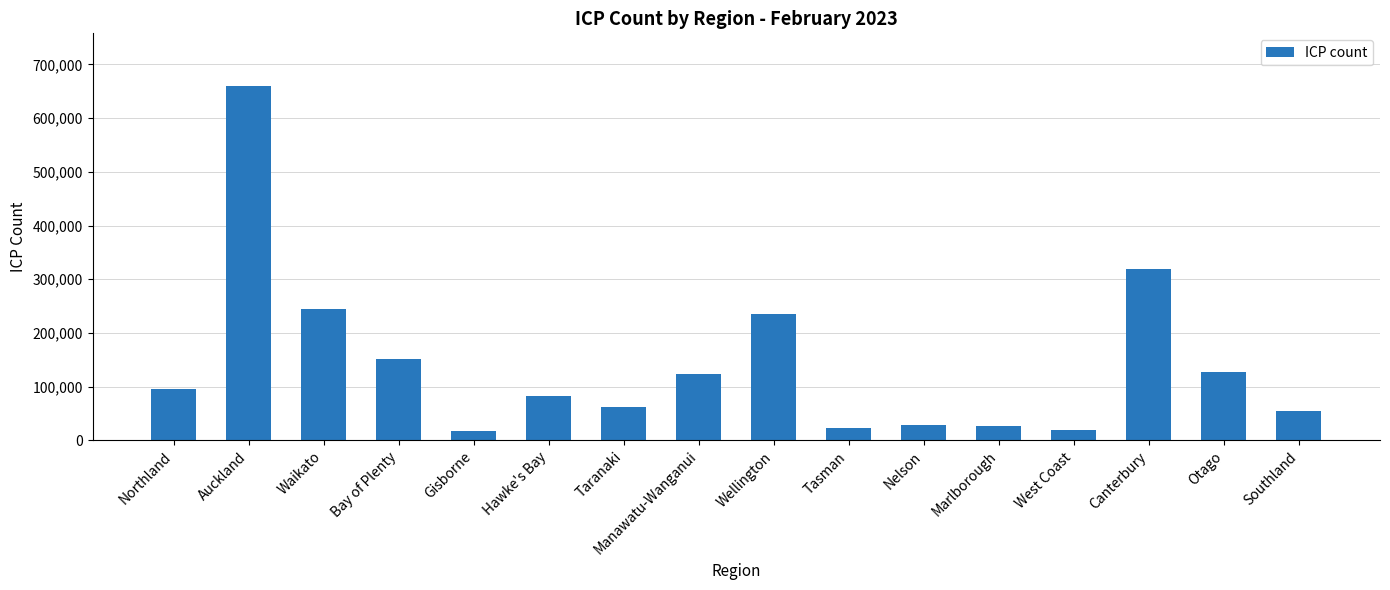

At which label is the value closest to 338333?

Canterbury